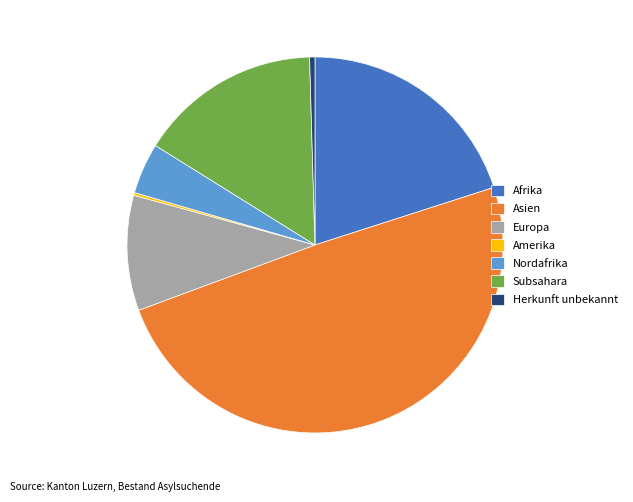

Between Subsahara and Herkunft unbekannt, which is larger?

Subsahara